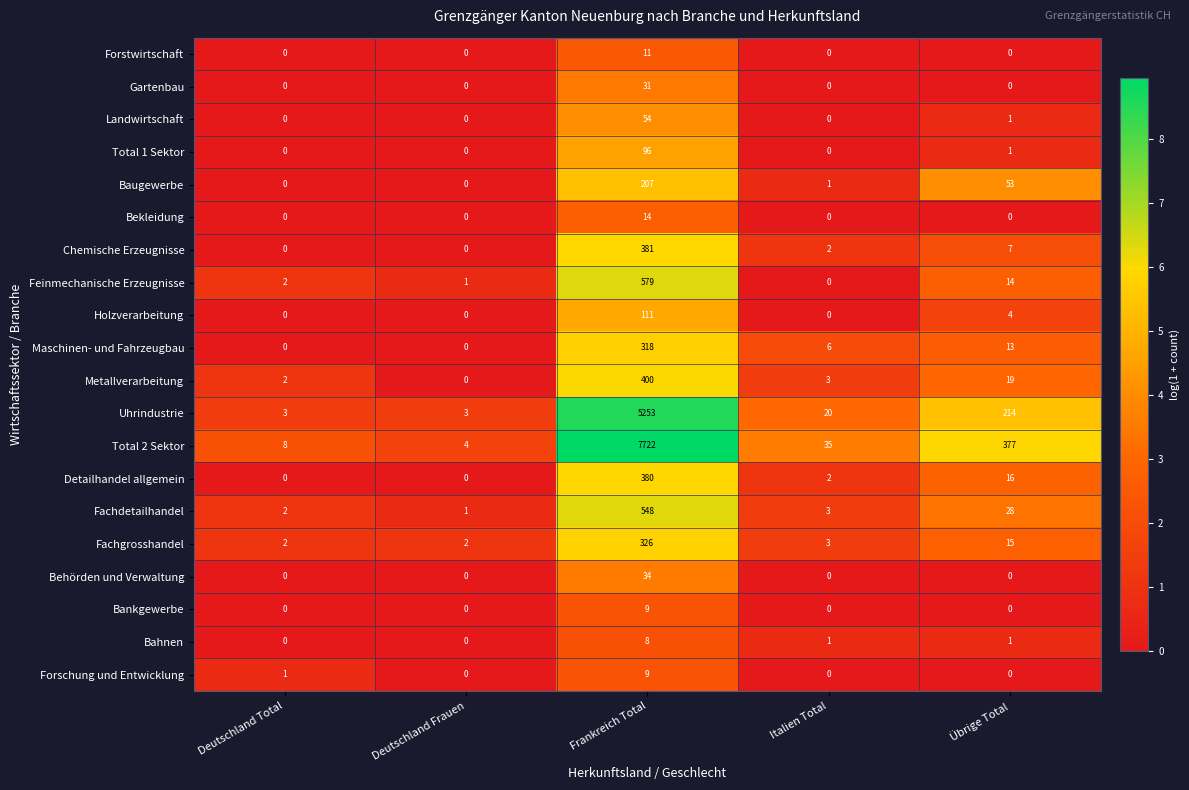

What is the total value across all series at Deutschland Total?

20